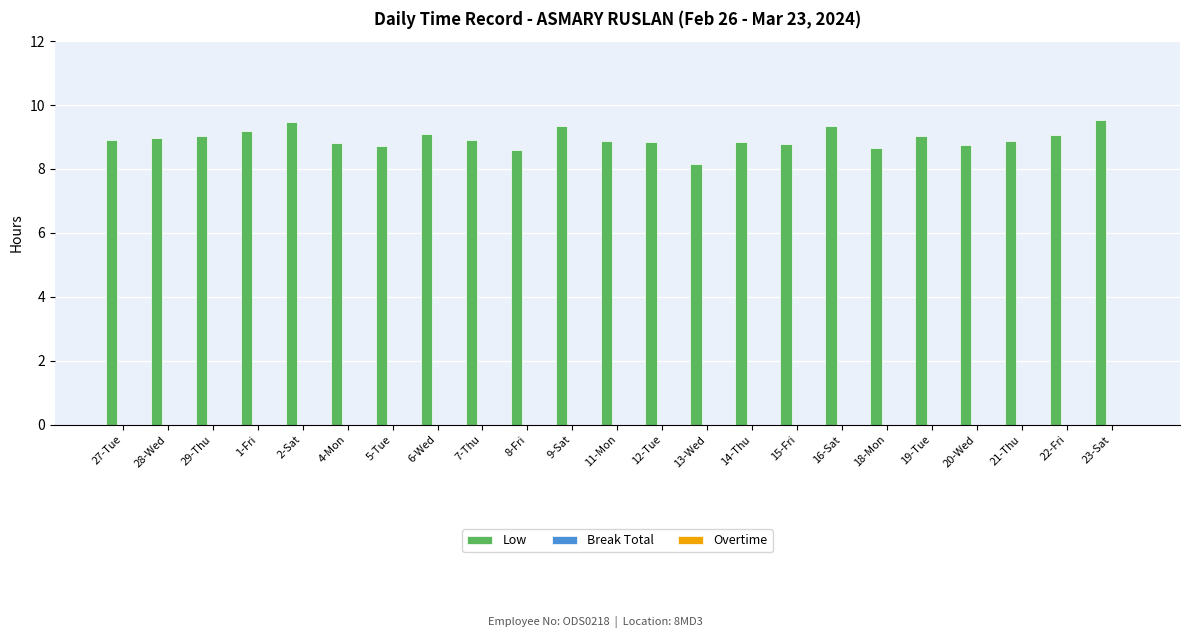

What position from the left is 19-Tue?

19